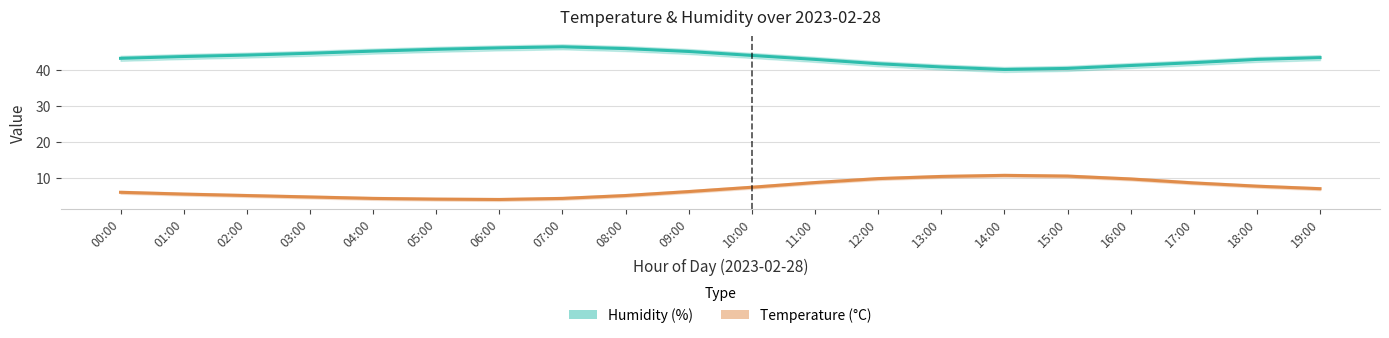

What is the total value across all series at 19:00?

50.6